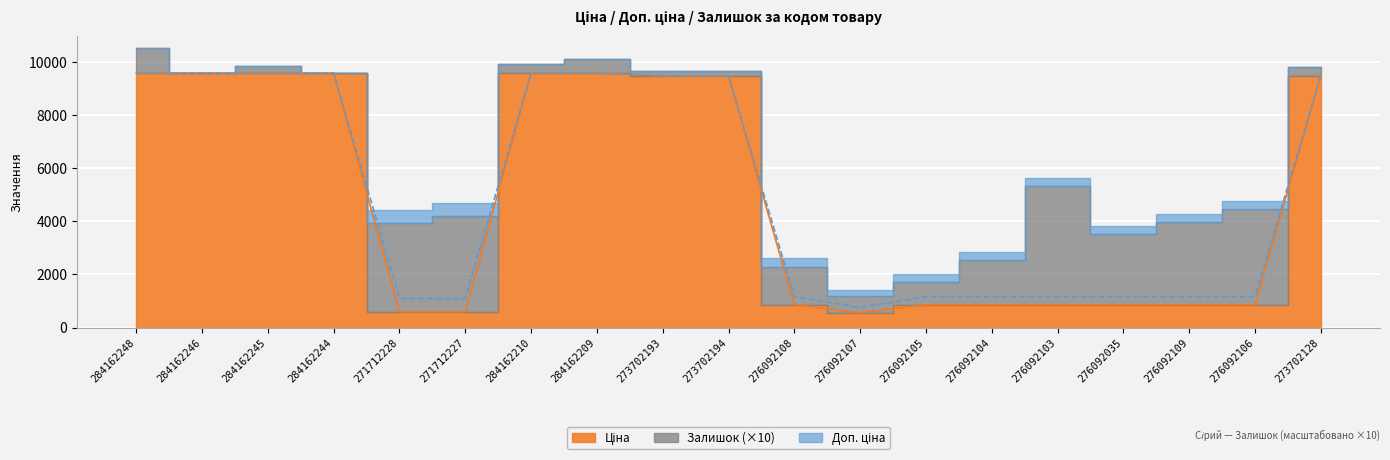

What is the difference between the maximum and minimum values in the Доп. ціна series?

8829.4